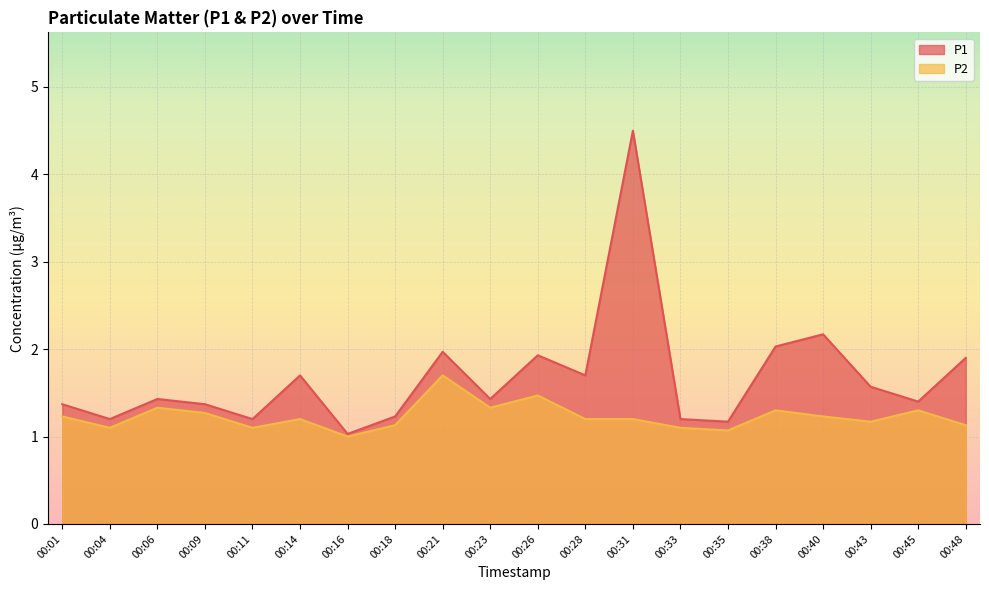

List the labels in order of P1 value, smallest first.

00:16, 00:35, 00:04, 00:11, 00:33, 00:18, 00:01, 00:09, 00:45, 00:06, 00:23, 00:43, 00:14, 00:28, 00:48, 00:26, 00:21, 00:38, 00:40, 00:31